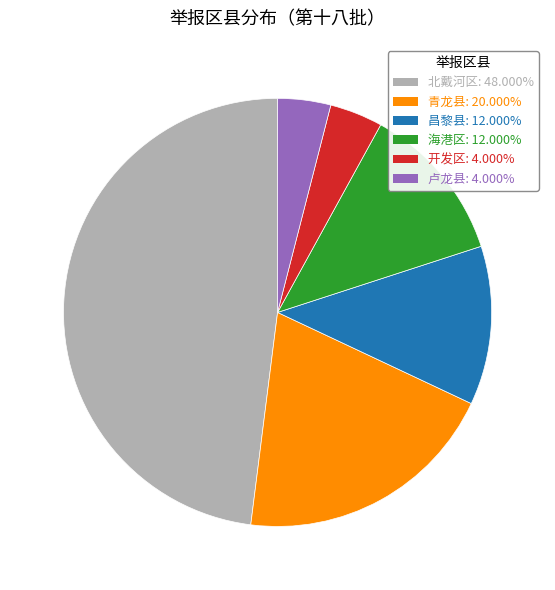

Is 北戴河区 the majority of the pie?

No